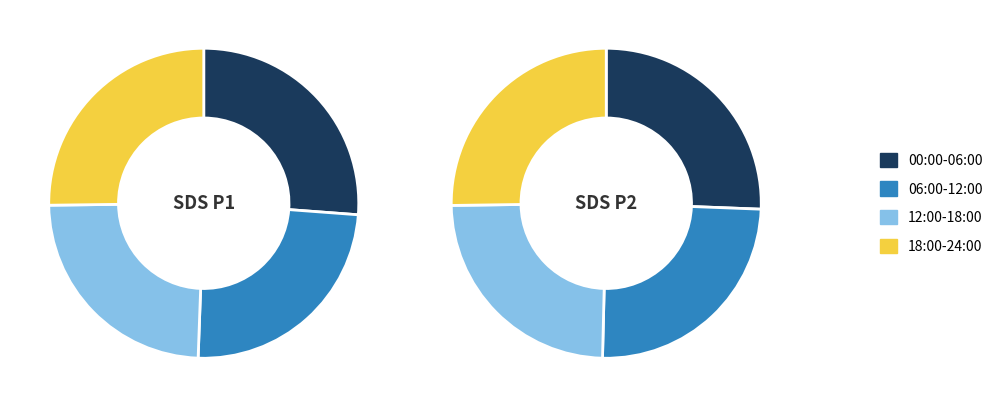

The 18:00-24:00 slice represents 13% of the pie. True or false?

False